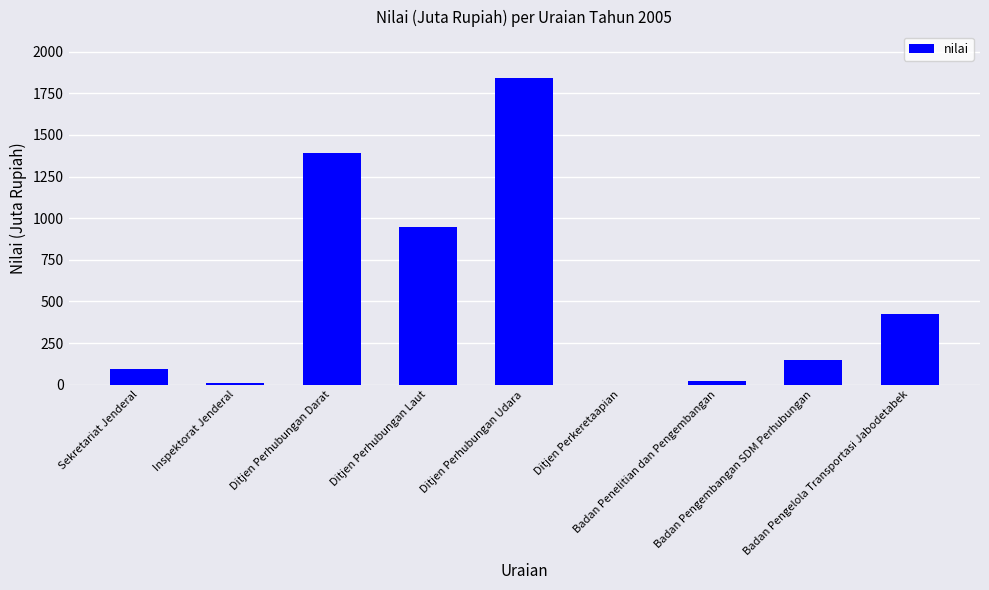

The chart shows a value of 1389 at Ditjen Perhubungan Darat. True or false?

True